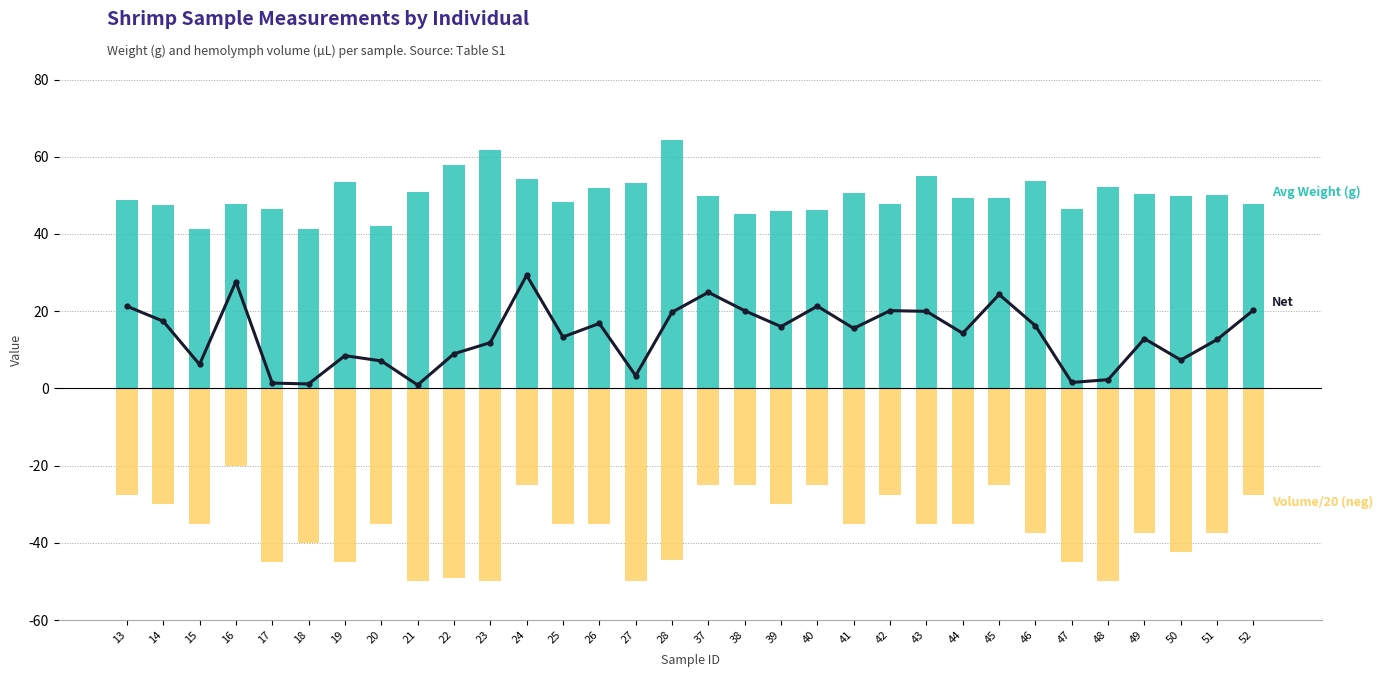

What are all the series names shown in the legend?

Net (Weight - Vol/20), Avg Weight (g), Volume (µL) / 20 (neg)